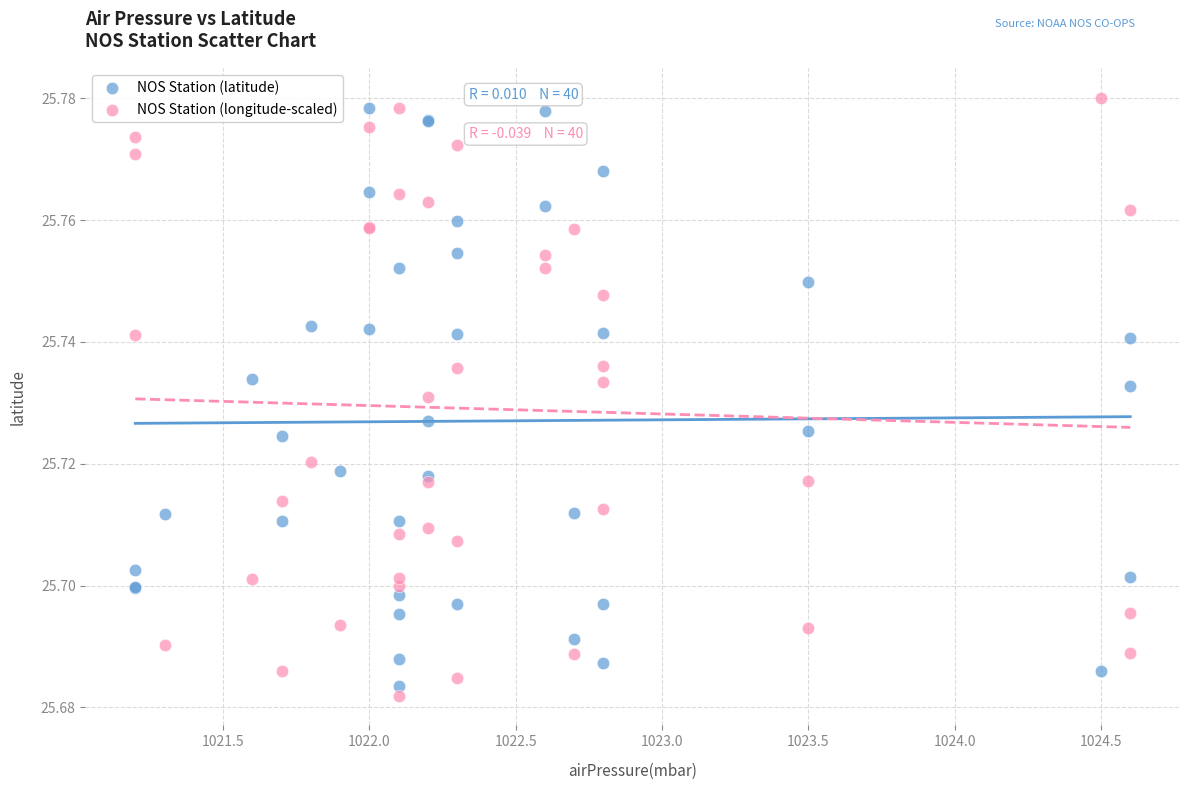

What is the X range (max minus min) for the scatter plot?

3.4